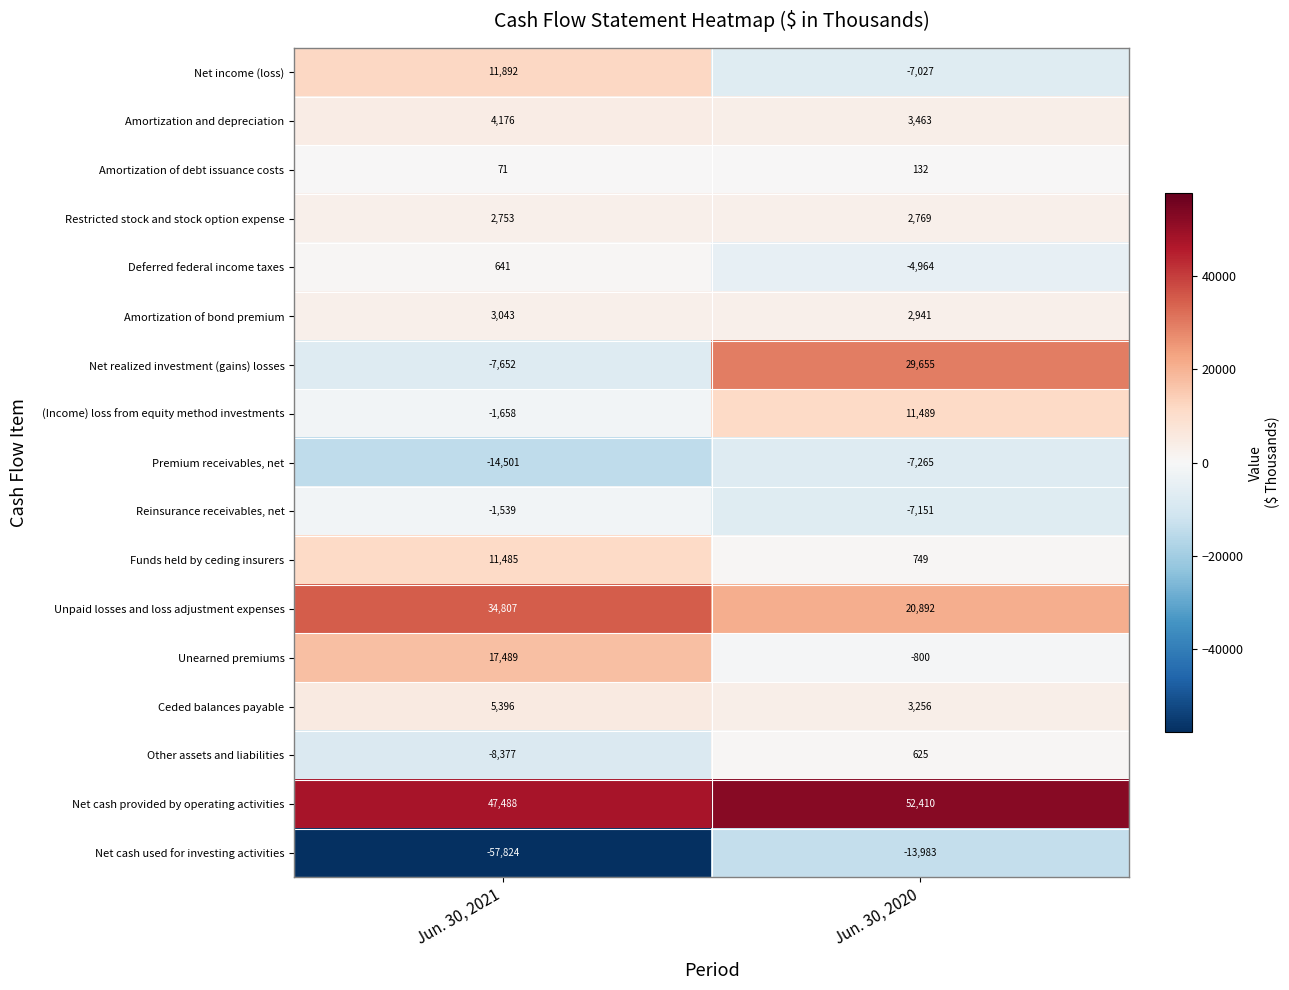

Which series has the largest total across all categories?

Net cash provided by operating activities